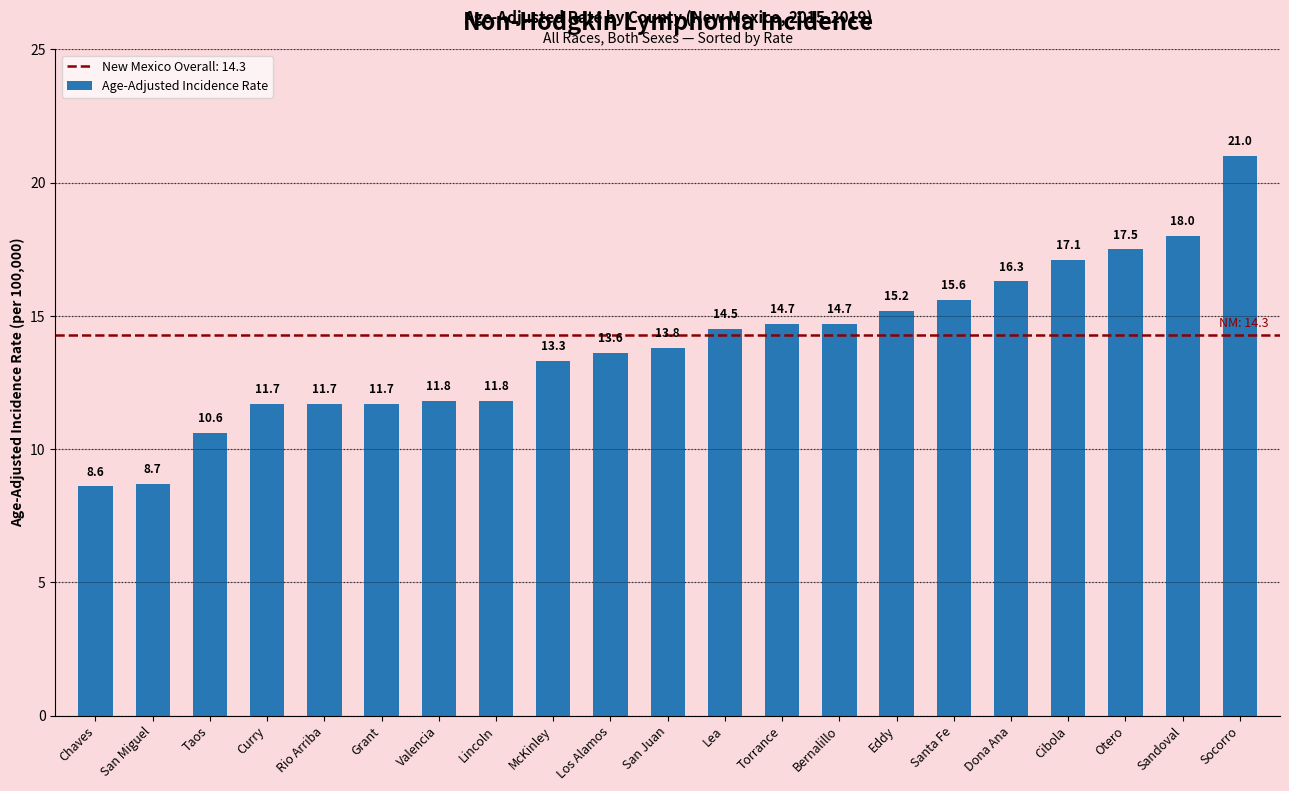

What value does the data have at Curry?

11.7